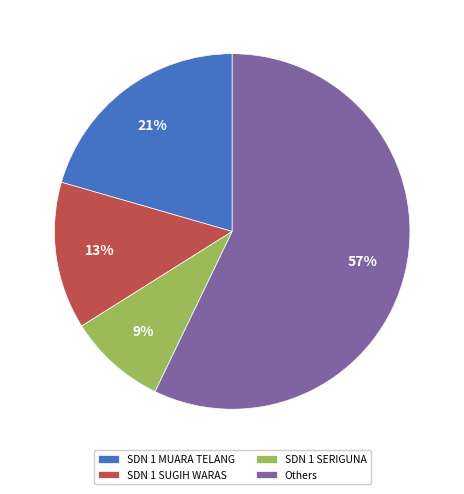

To the nearest percent, what is the difference between the largest and smallest slice percentages?

48%